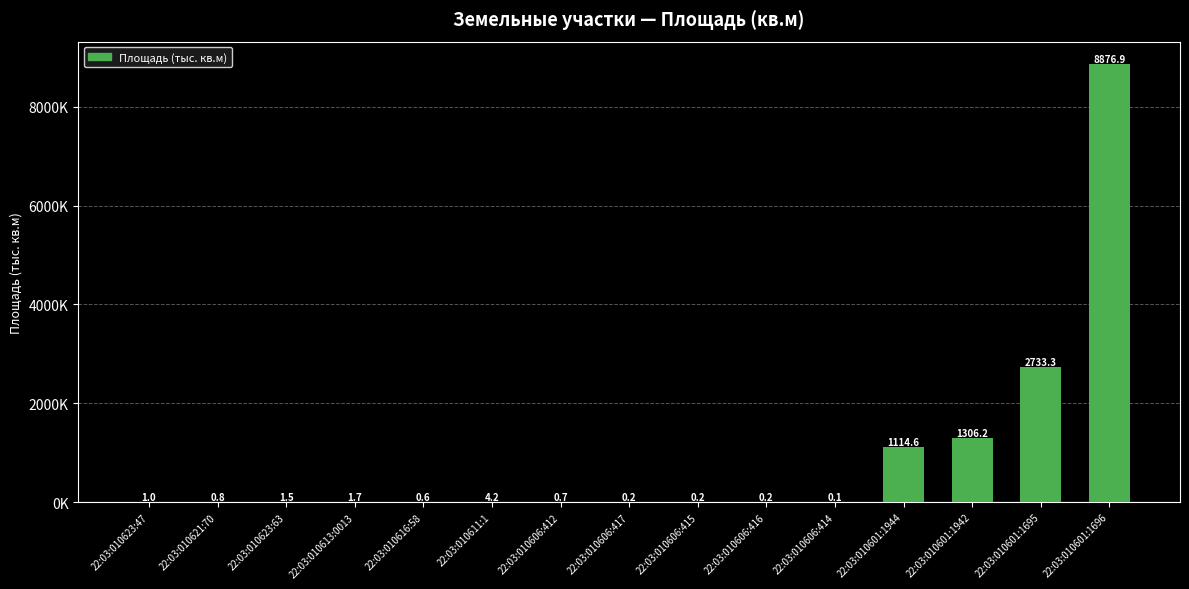

What is the label of the 14th bar from the right?

22:03:010621:70